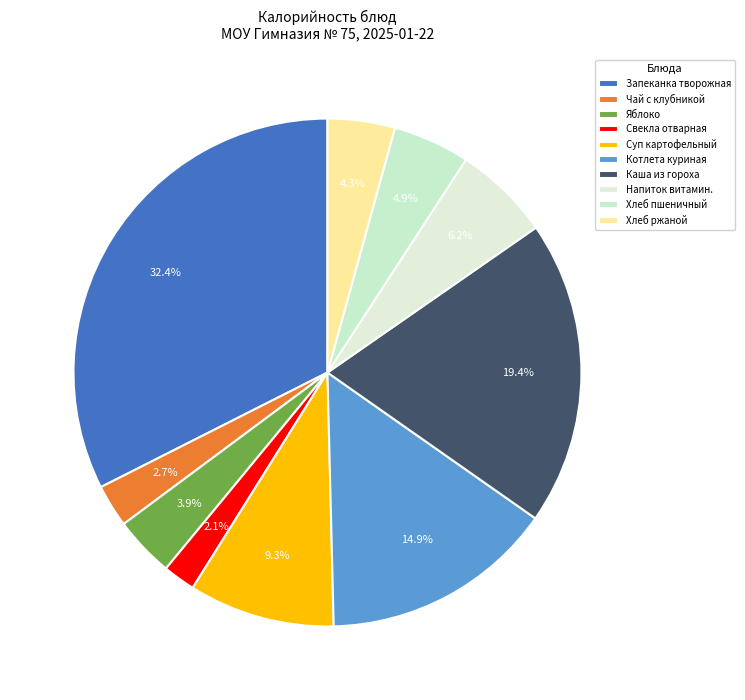

To the nearest percent, what is the average slice percentage?

10%